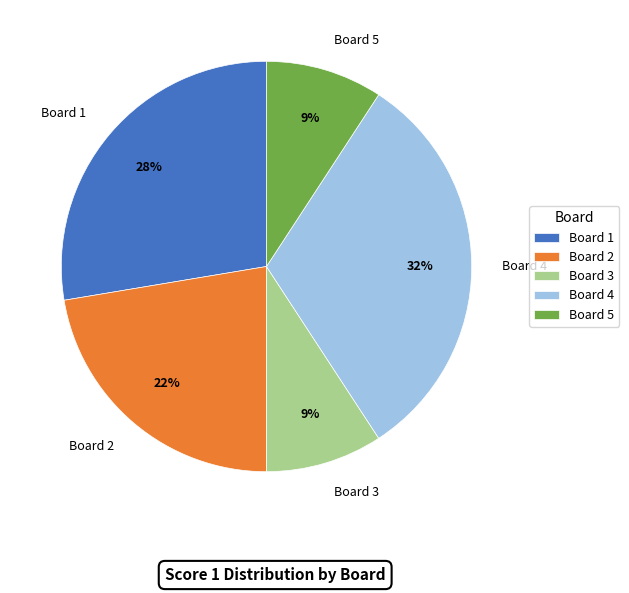

To the nearest percent, what is the average slice percentage?

20%